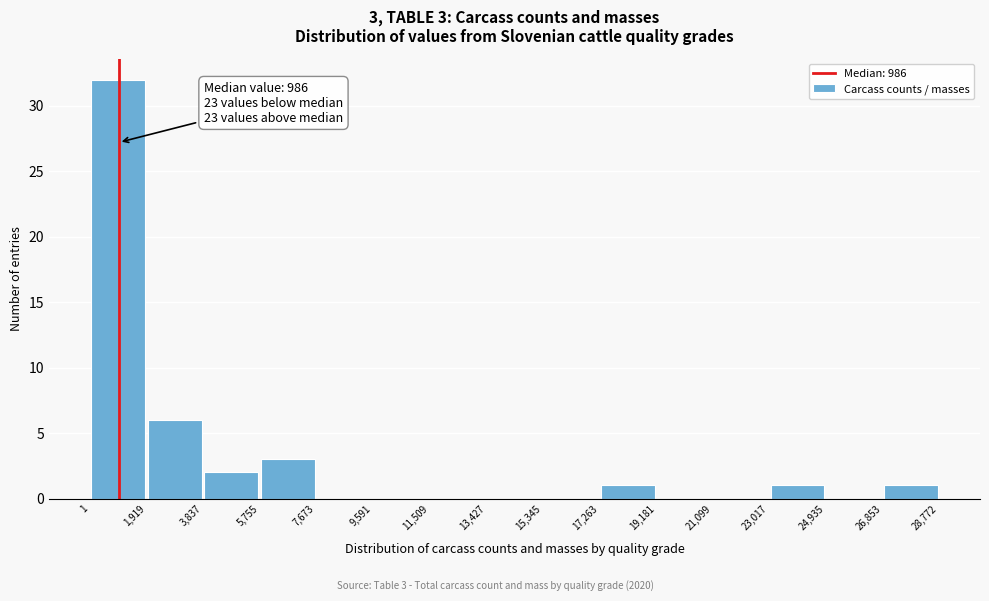

Which range on the x-axis has the tallest bar?

1 to 1,919